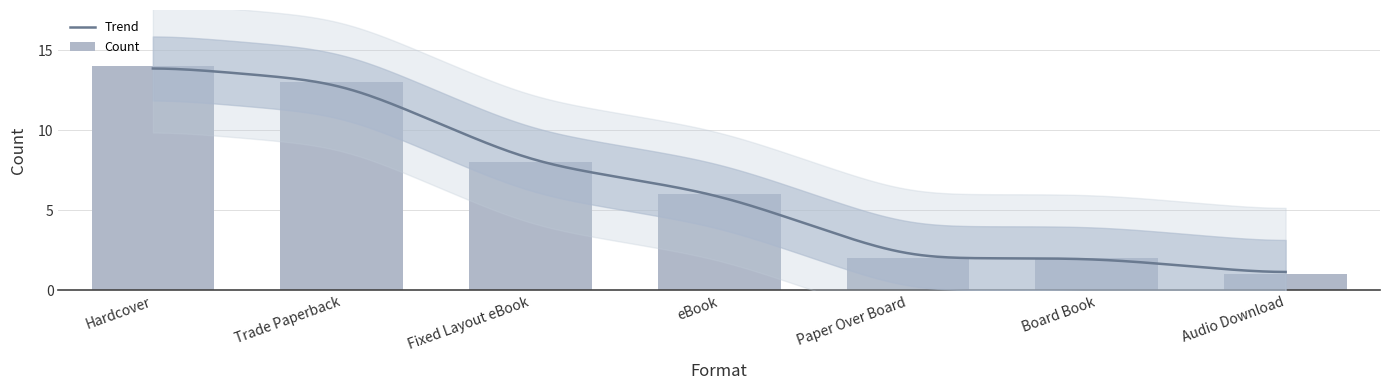

Does the chart contain stacked bars?

No